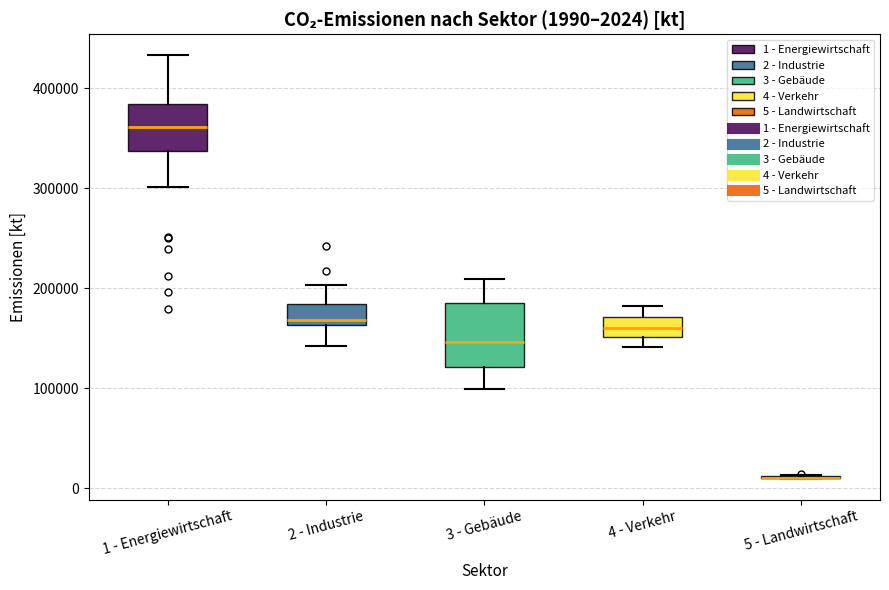

Which box is the tallest, from its lower edge to its upper edge?

3 - Gebäude